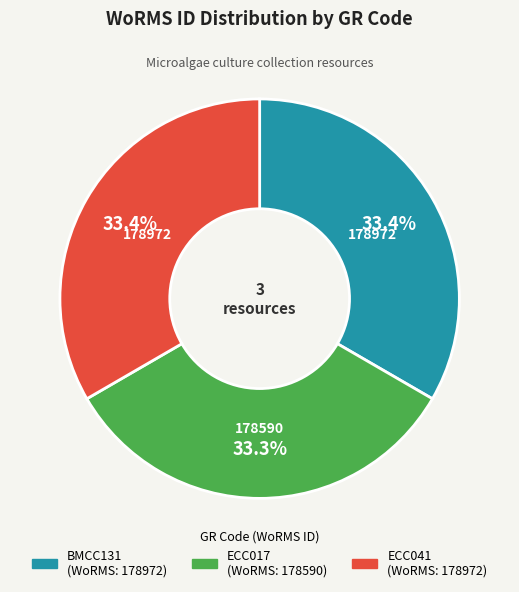

Is the sum of BMCC131 and ECC017 greater than half?

Yes